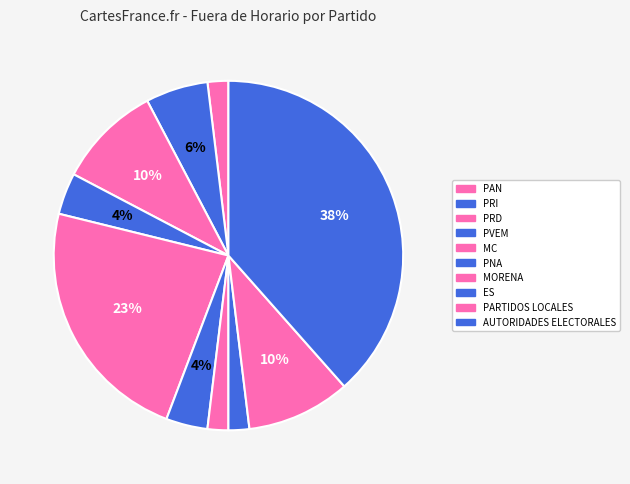

The PNA slice represents 1% of the pie. True or false?

False